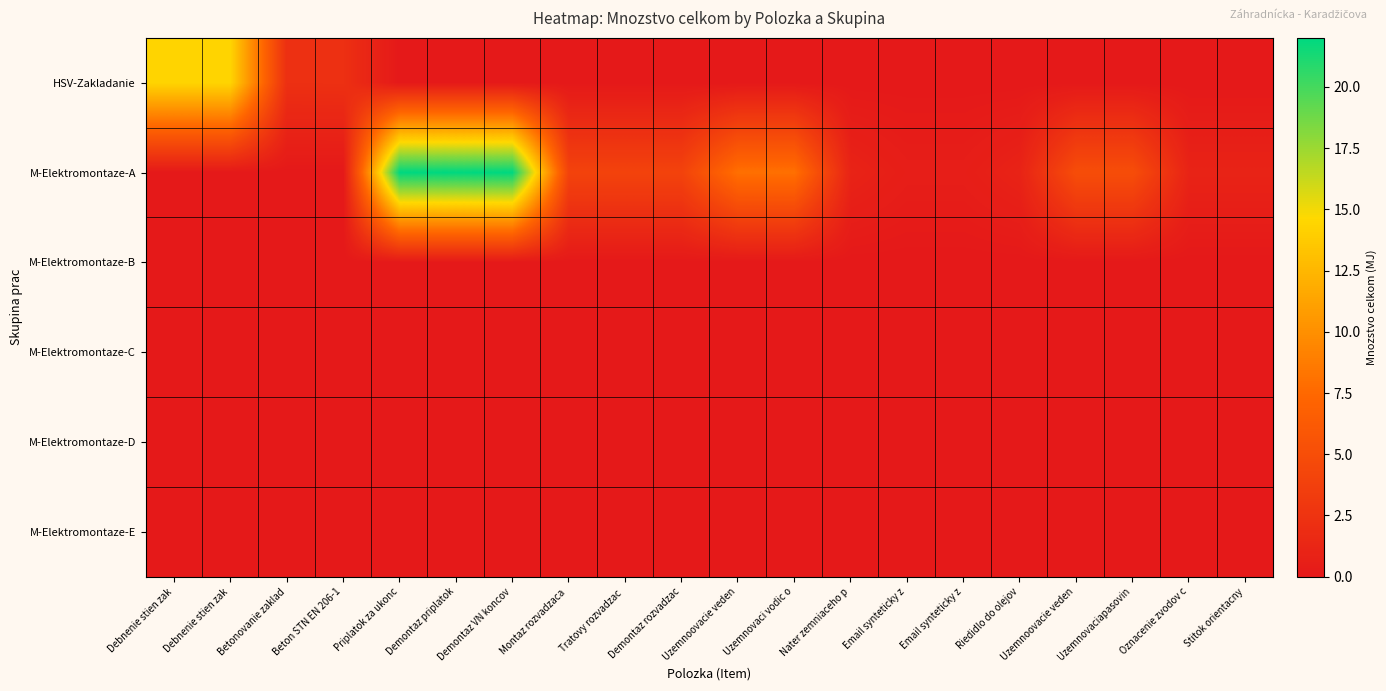

Rank the series at Uzemnovaci vodic o from lowest to highest value.

HSV-Zakladanie, M-Elektromontaze-B, M-Elektromontaze-C, M-Elektromontaze-D, M-Elektromontaze-E, M-Elektromontaze-A